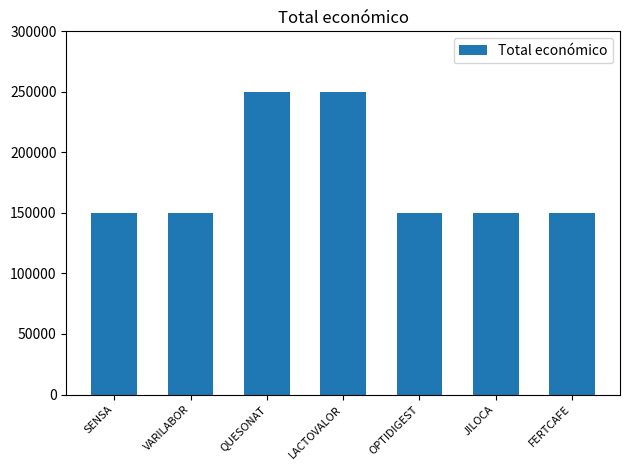

What is the difference between the values at FERTCAFE and LACTOVALOR?

100000